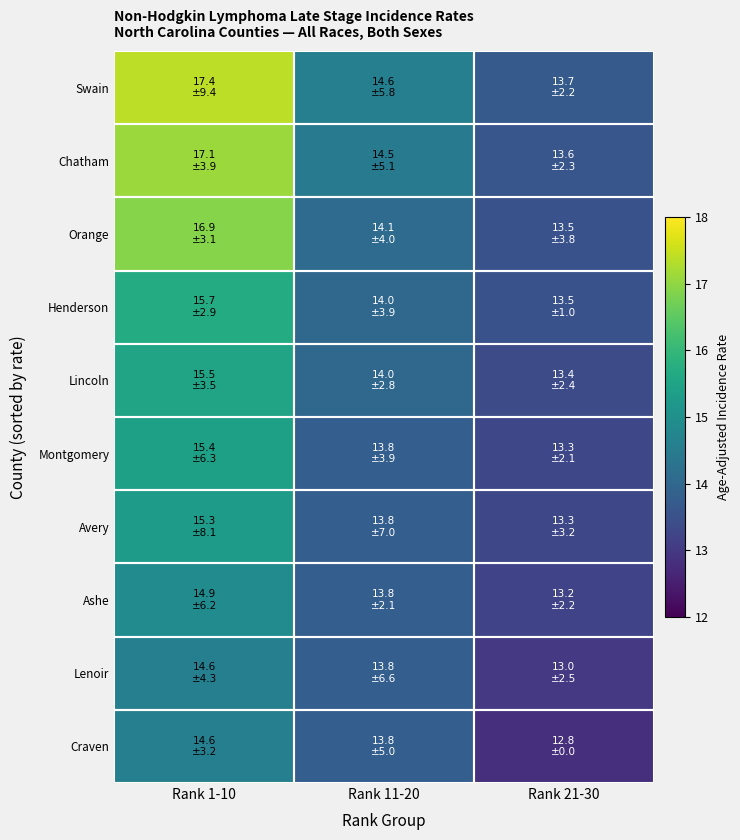

Which series has the largest total across all categories?

Swain